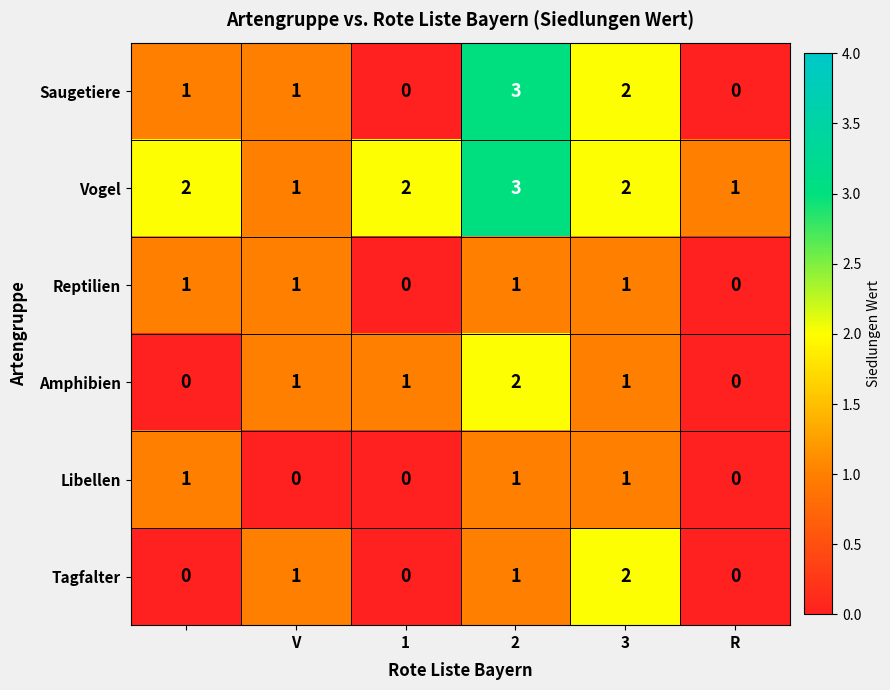

Which series has the widest spread of values?

Saugetiere